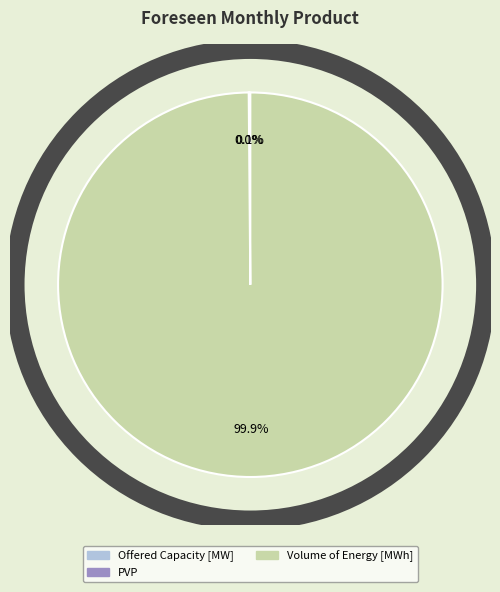

Is there a majority slice in this chart?

Yes